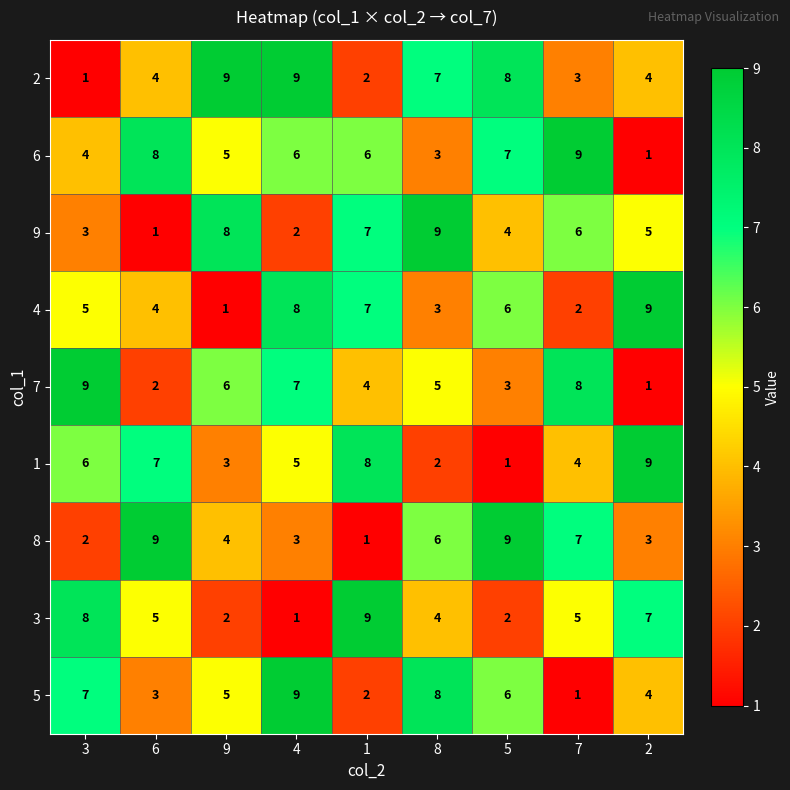

What is the difference between the maximum and minimum values in the 8 series?

8